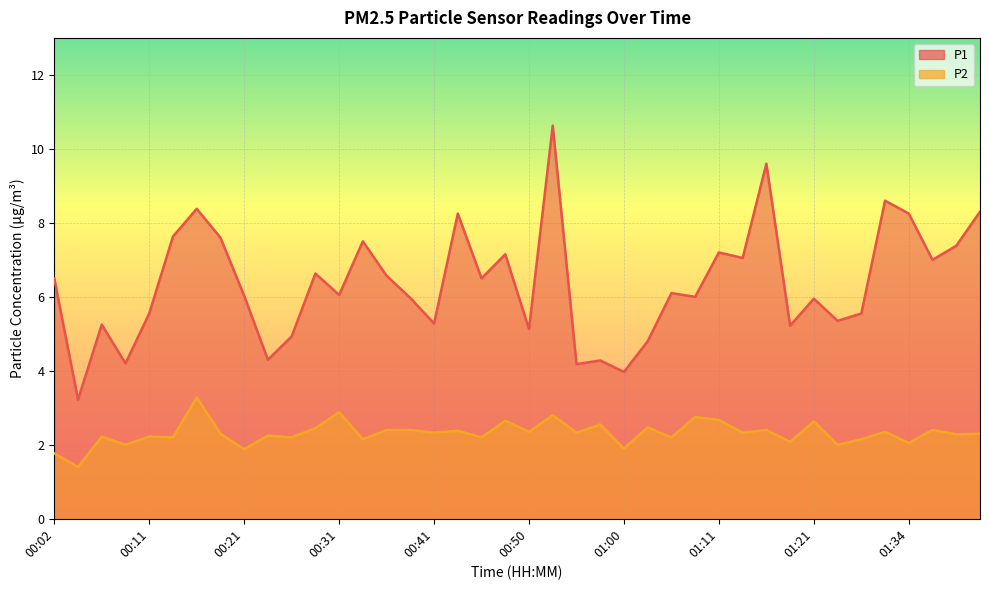

True or false: P1 and P2 intersect in this chart.

False